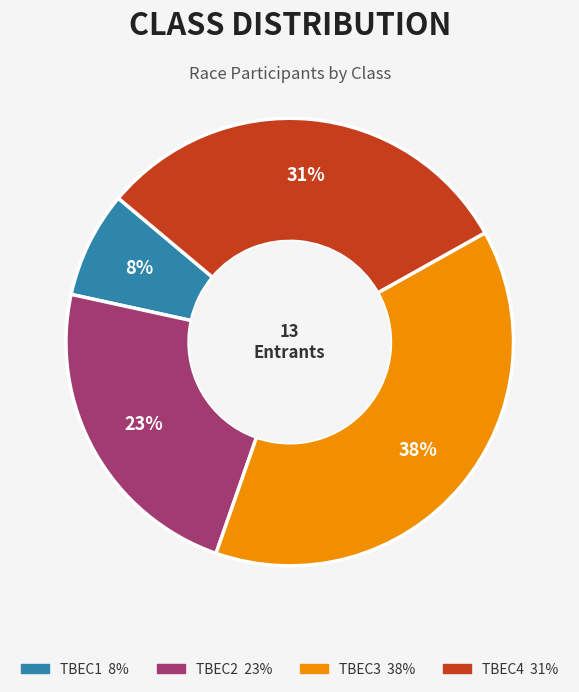

What is the ratio of the value at TBEC4 to the value at TBEC3?

0.8